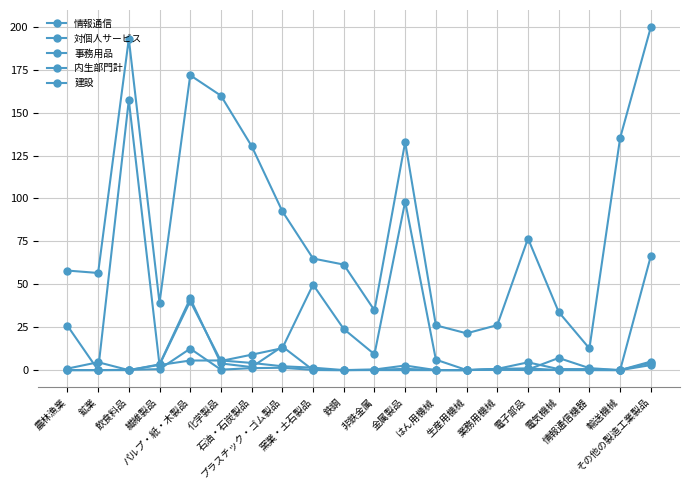

What is the sum of the 事務用品 values at 業務用機械 and その他の製造工業製品?

5.0